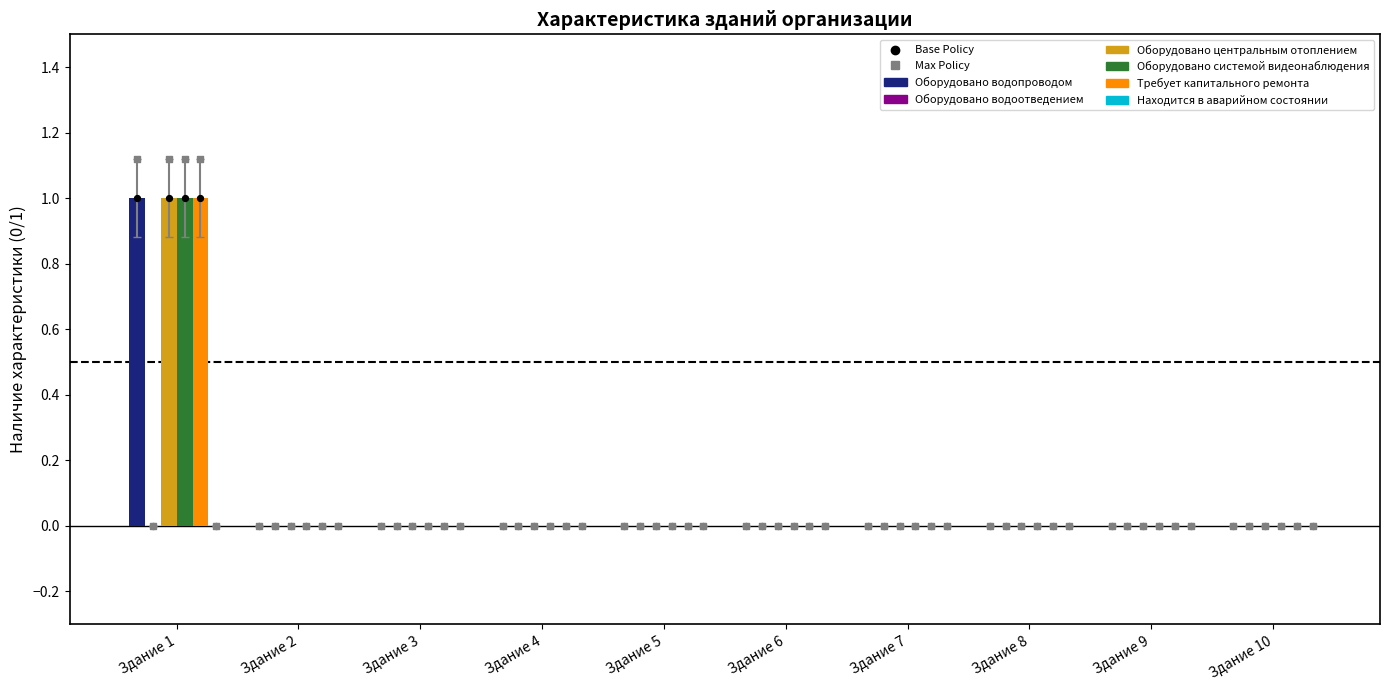

At which category is the sum across all series the highest?

Здание 1